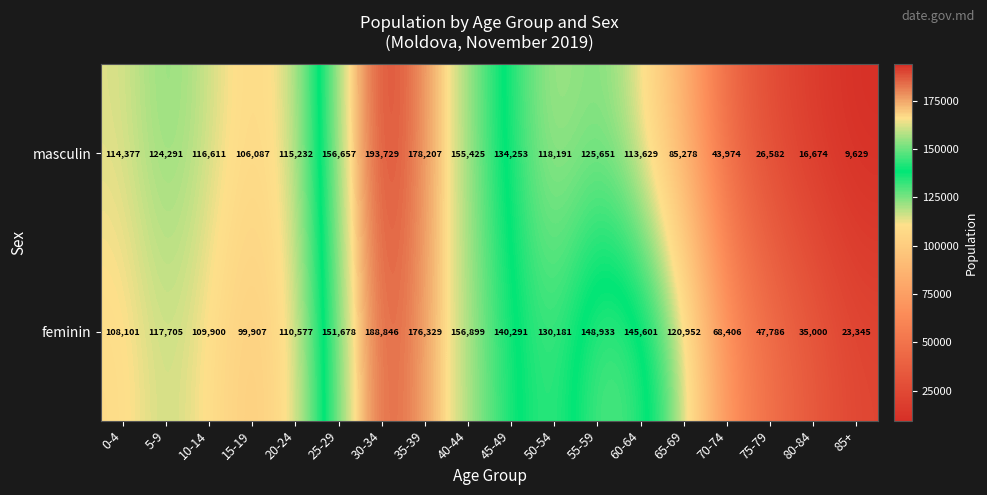

What value does the feminin series have at 55-59, to the nearest 10?

148930